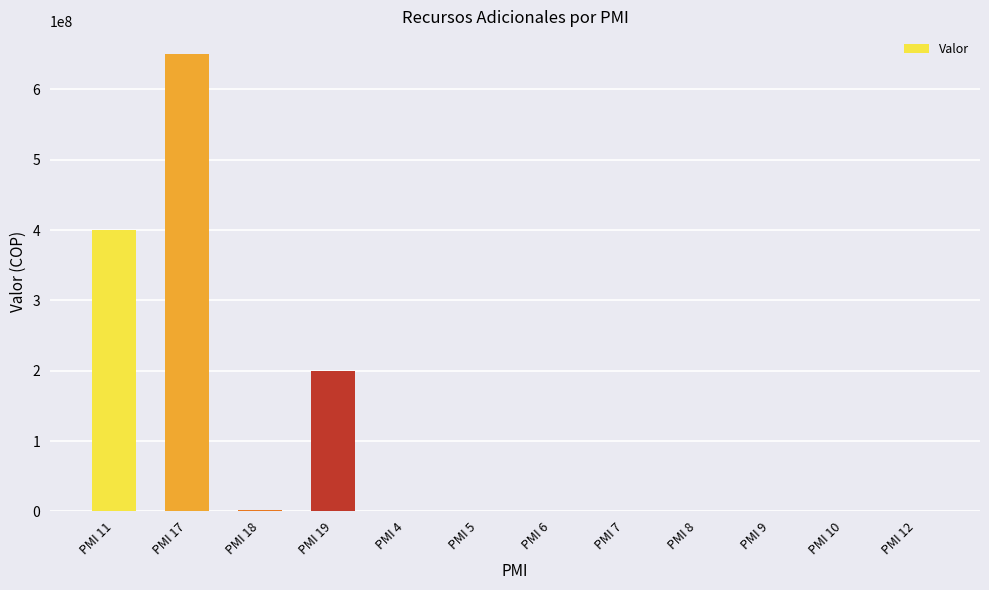

Which has a higher value, PMI 17 or PMI 8?

PMI 17